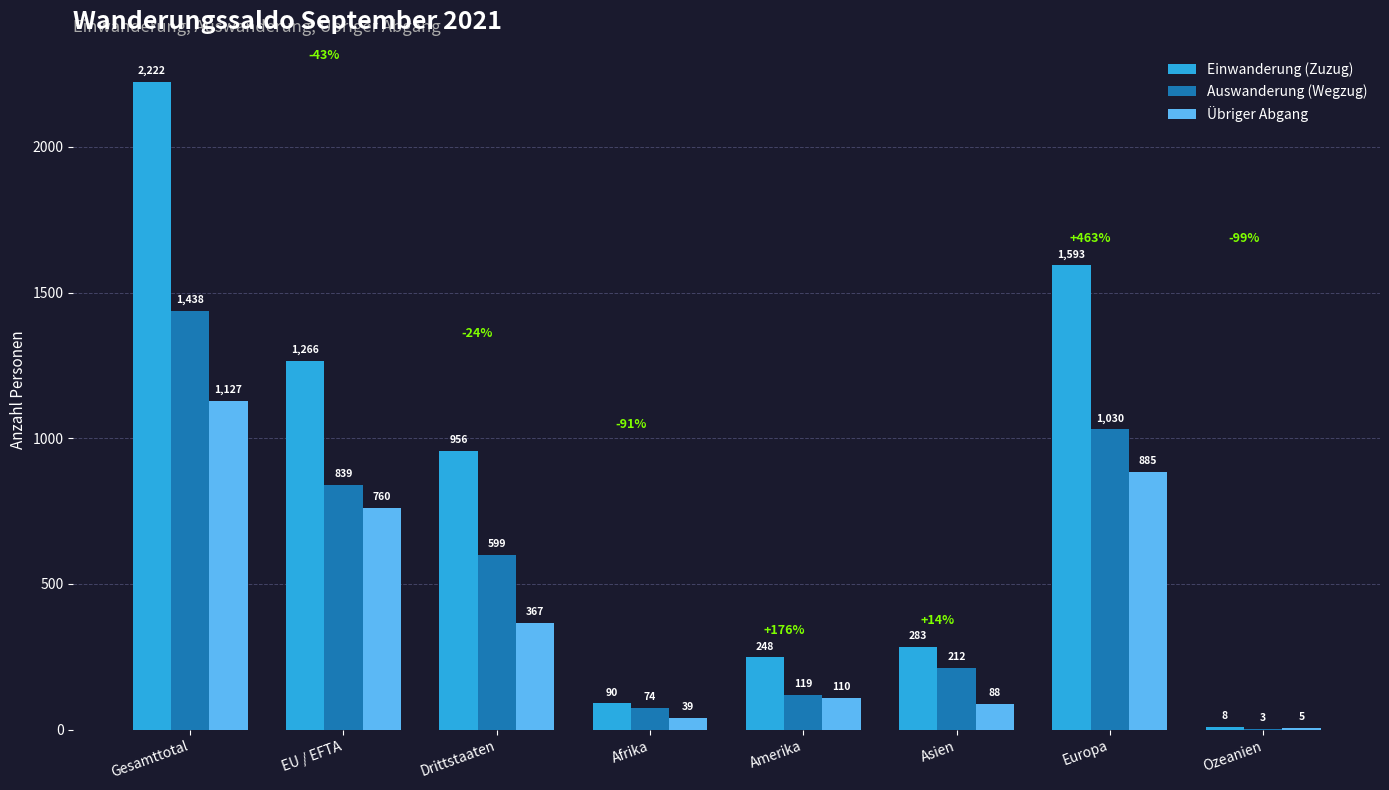

What is the sum of the Einwanderung (Zuzug) values at Afrika and Drittstaaten?

1046